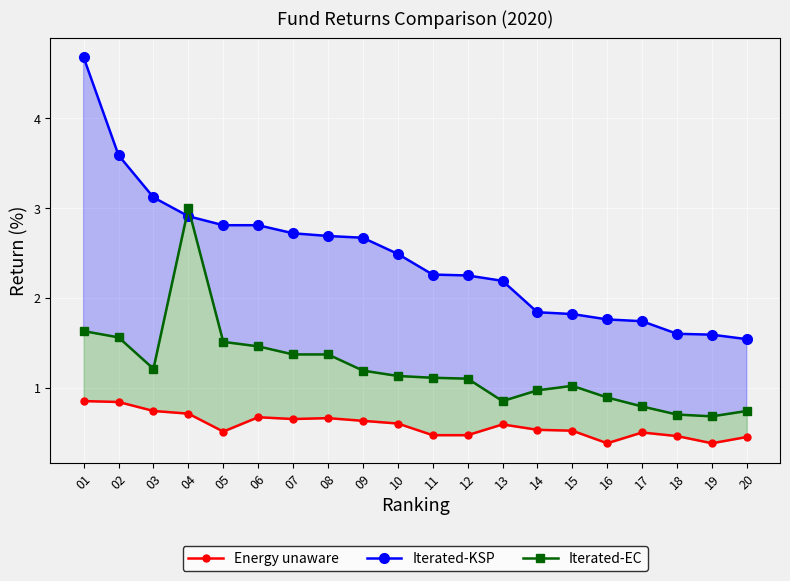

What is the total value across all series at 03?

5.1